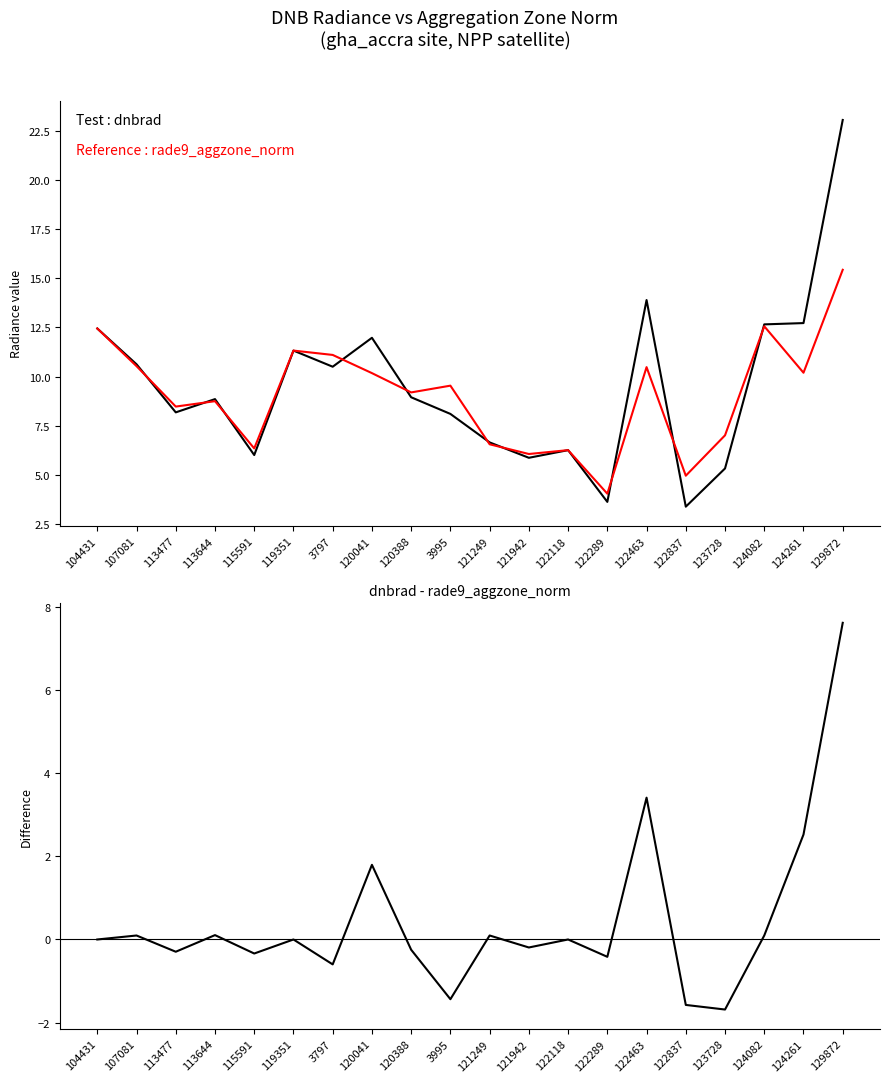

What is the label of the 11th point from the left?

121249